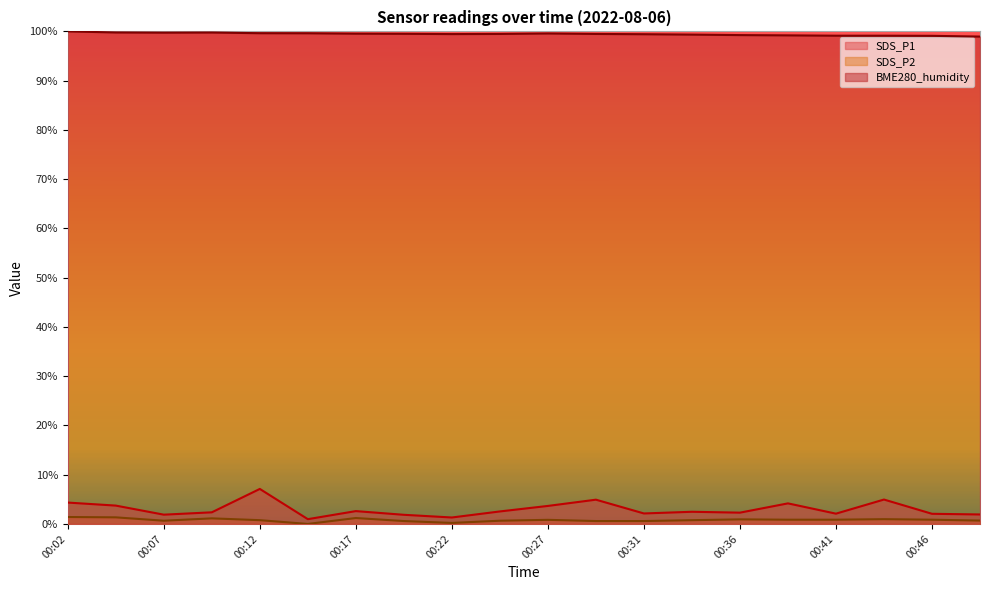

Where is BME280_humidity nearest to the value 99?

00:49